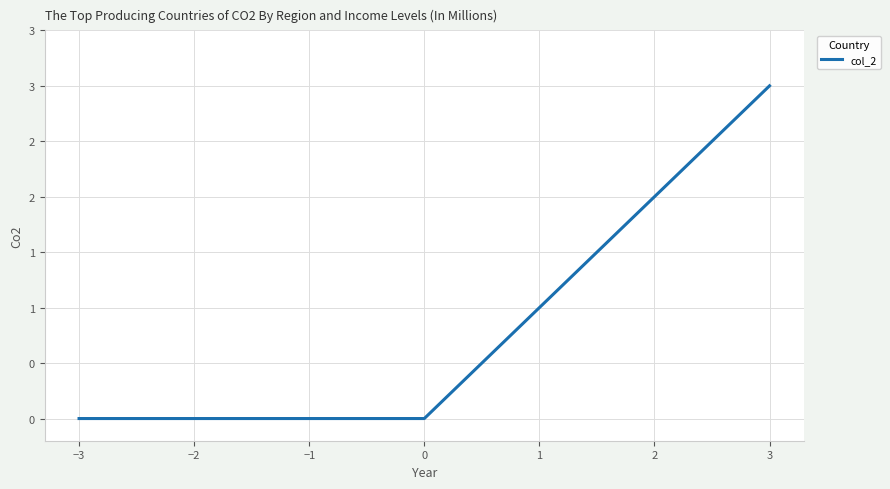

Is it true that the value at 2 is 3?

False